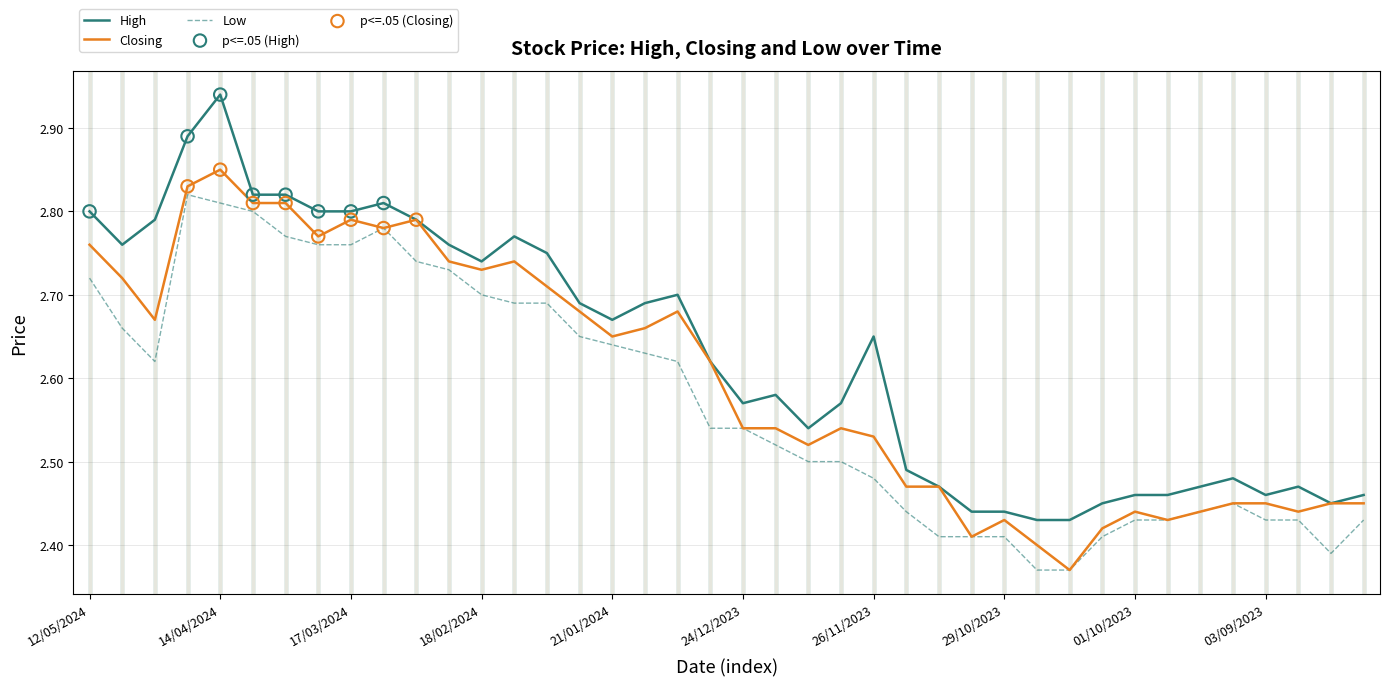

Which series has the largest total across all categories?

High